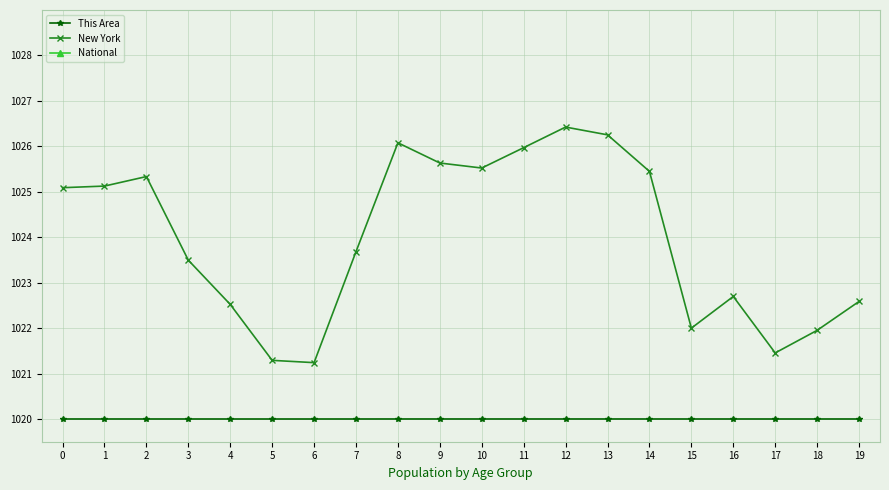

Is this an area chart (filled region under the line)?

No